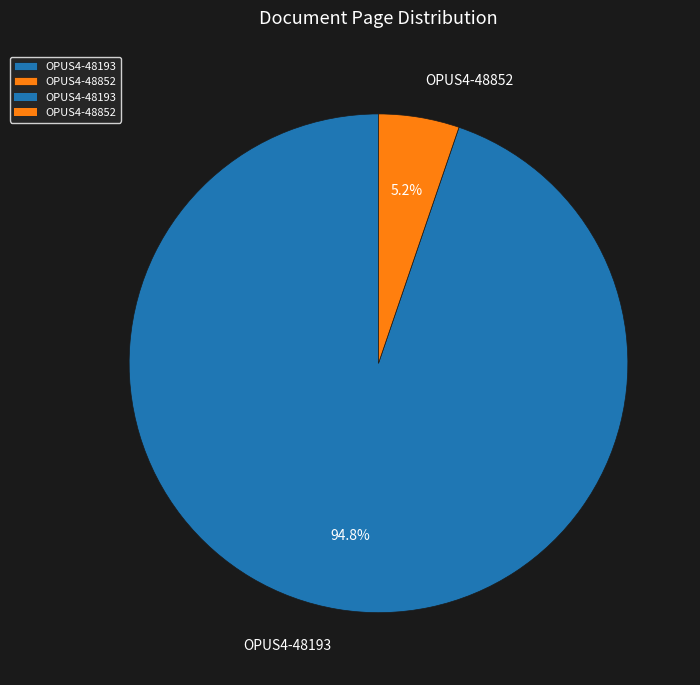

To the nearest percent, what is the average slice percentage?

50%